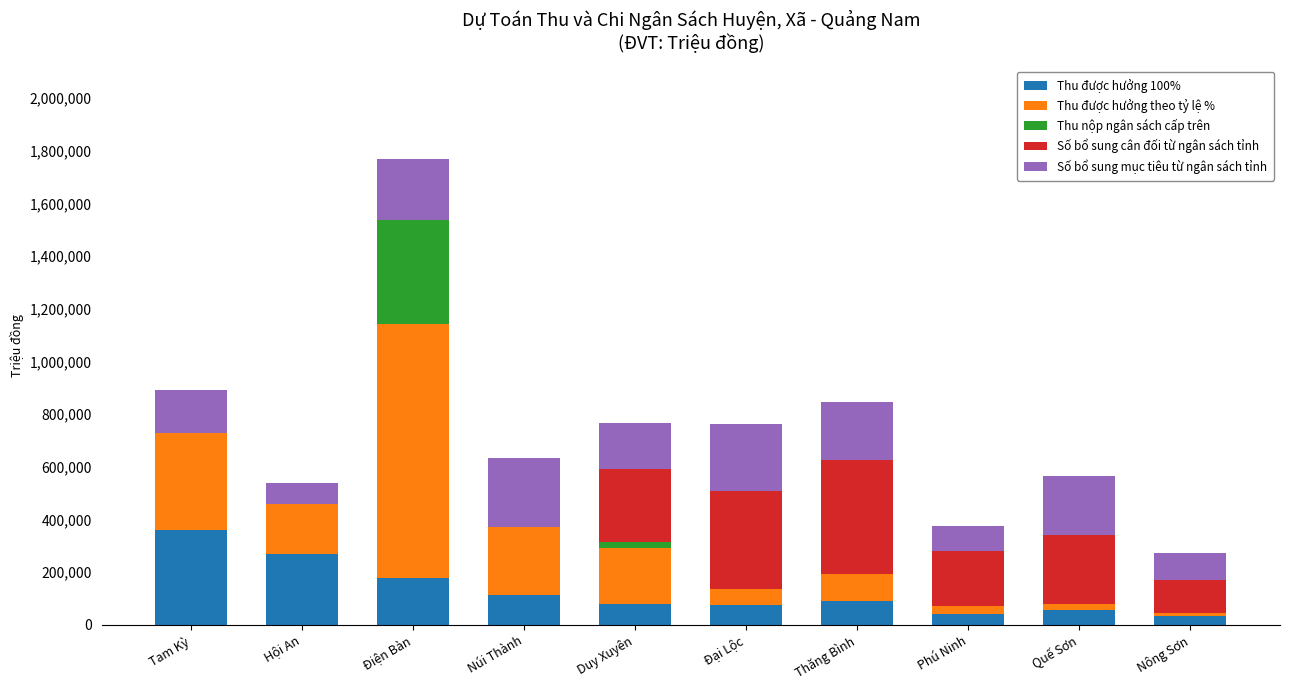

Count the number of categories in the chart.

10